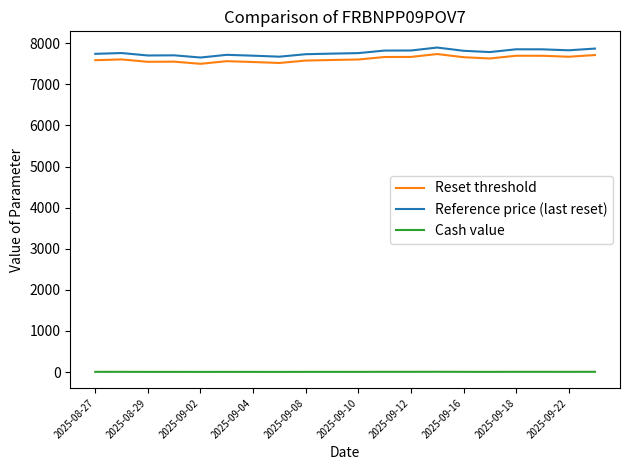

Which series has the widest spread of values?

Reference price (last reset)